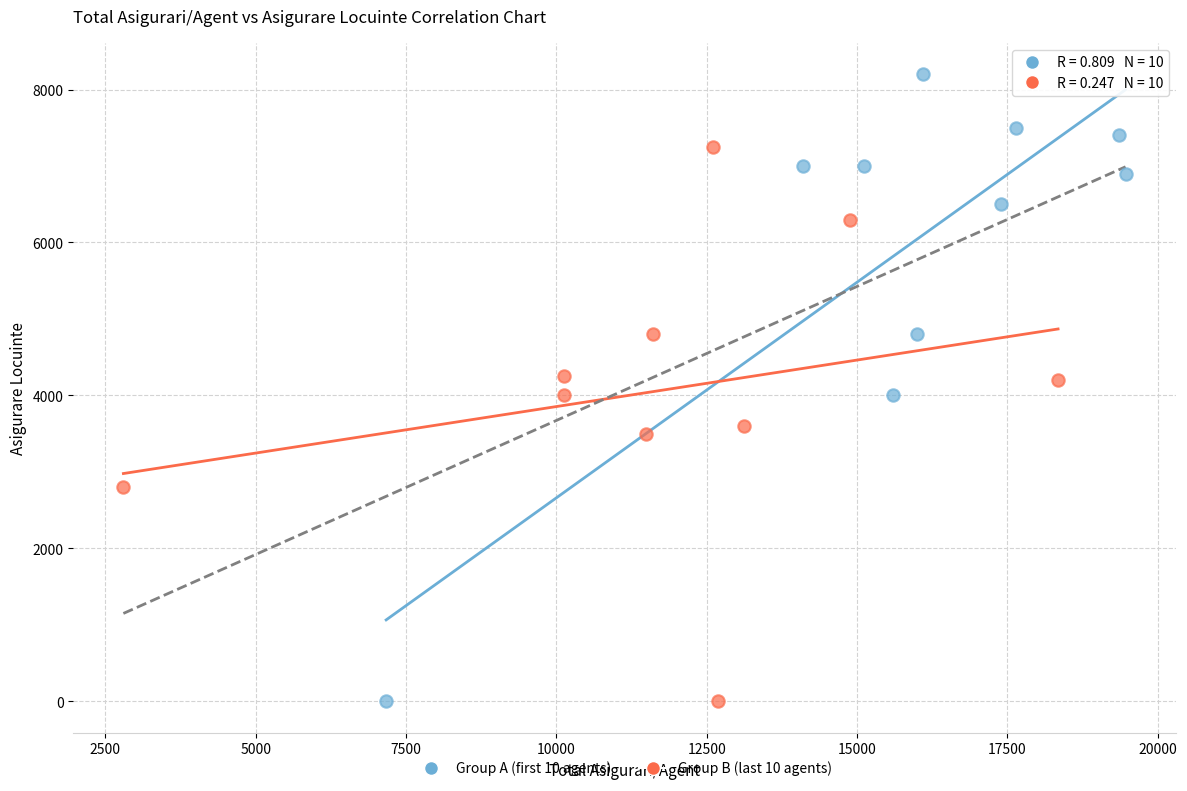

Which series has the widest spread of Y values?

Group A (first 10 agents)